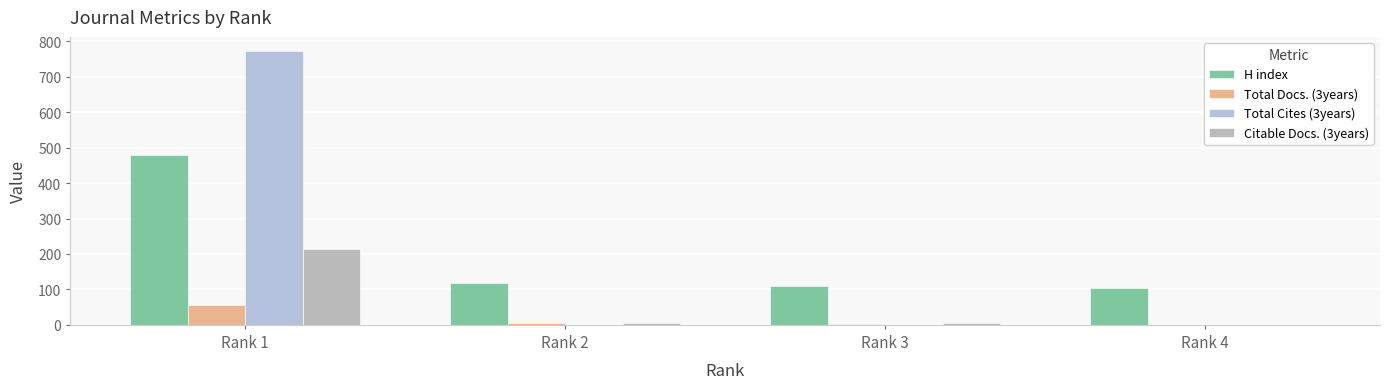

Is the value of Total Docs. (3years) at Rank 4 greater than the value of H index at Rank 3?

No